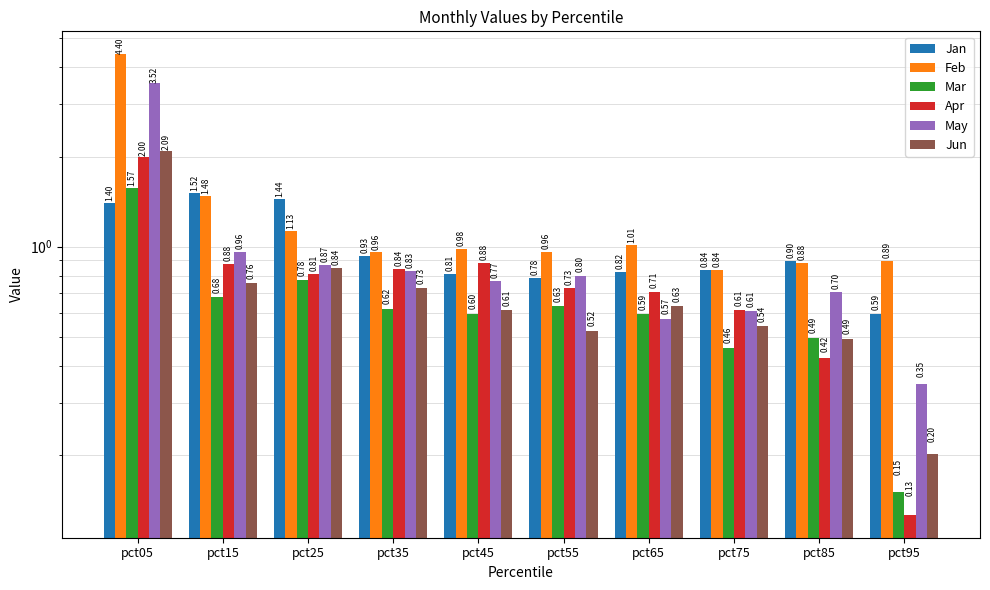

True or false: Jun has a value of 0.5 at pct75.

True